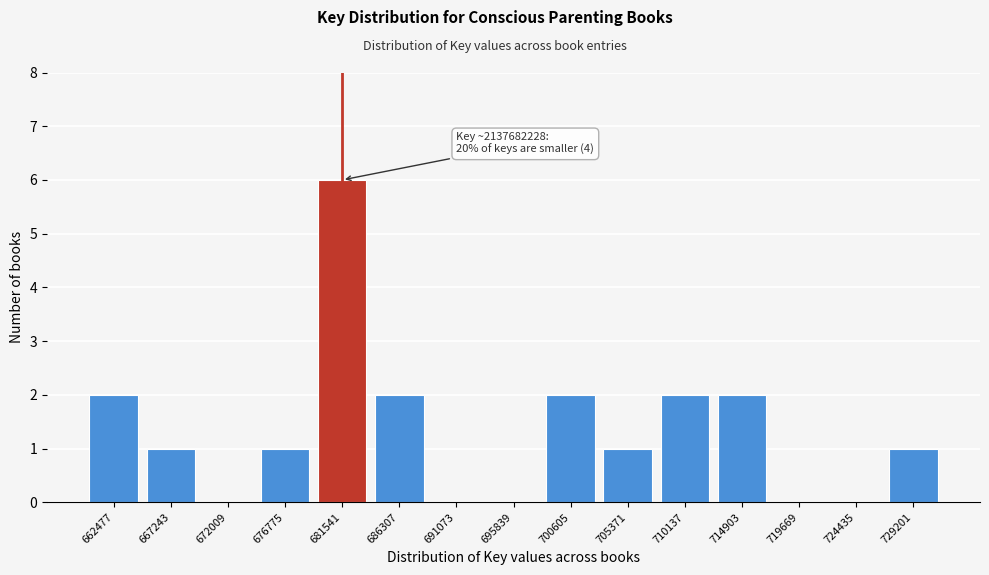

What is the maximum value shown in the chart?

6